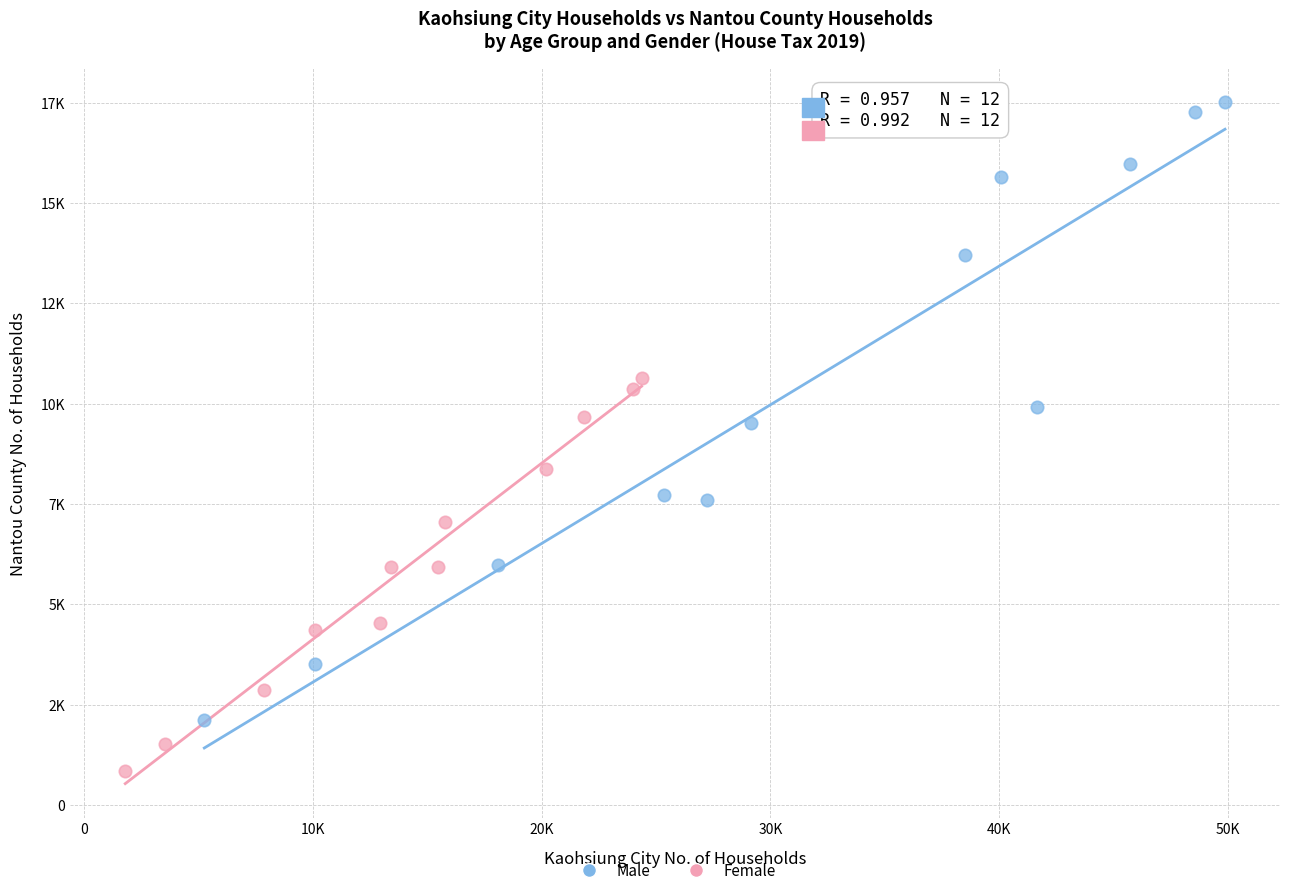

What are all the series names shown in the legend?

Male, Female